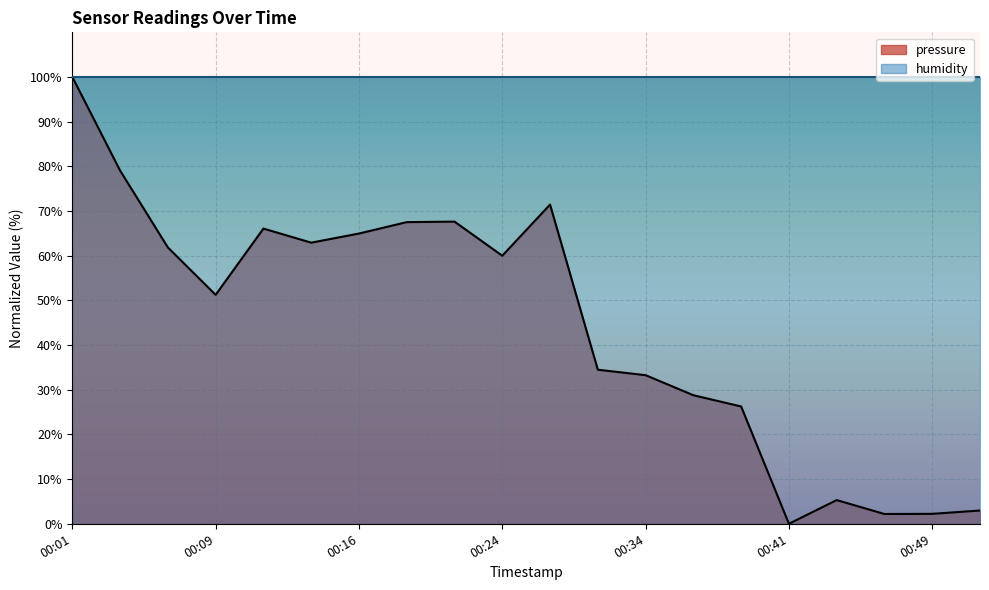

Count the number of values greater than 59.

10